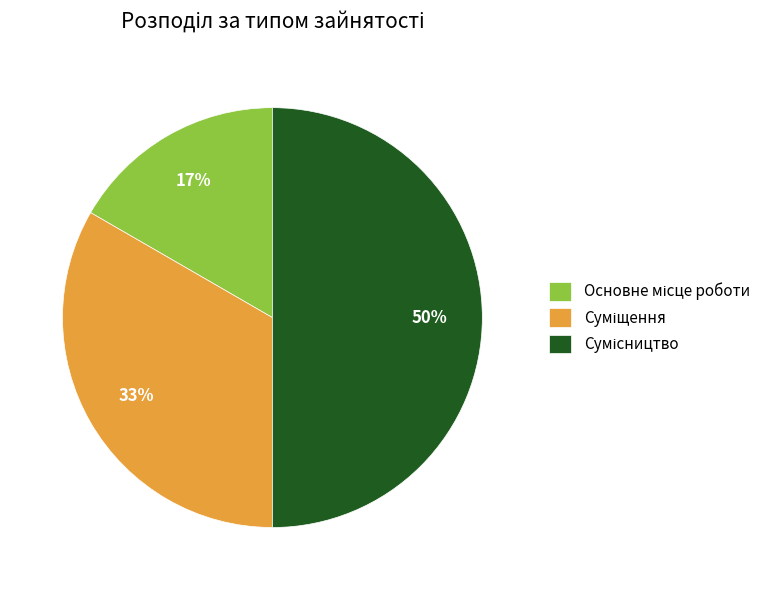

To the nearest percent, what is the difference between the largest and smallest slice percentages?

33%